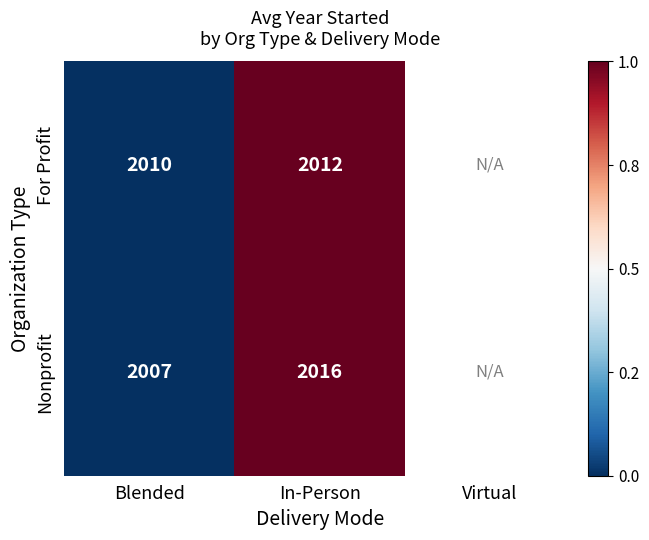

Between Blended and In-Person, which series saw the biggest shift?

Nonprofit